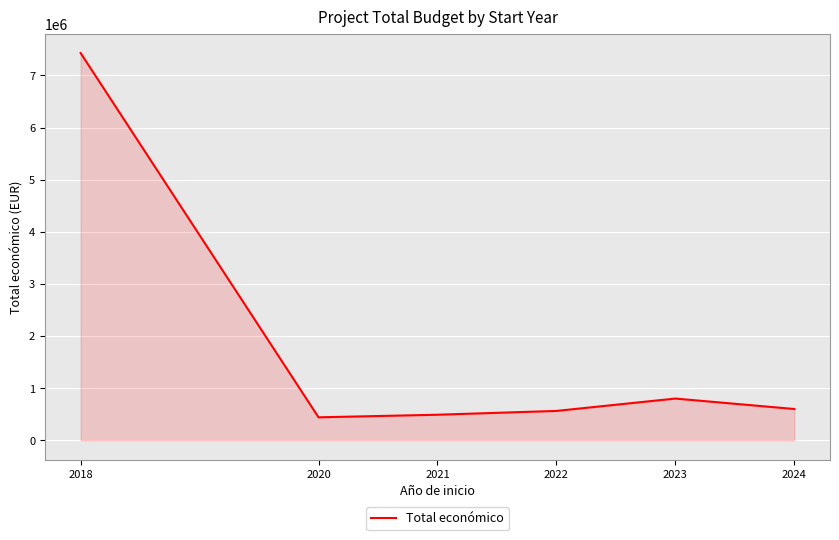

What is the smallest value displayed?

439594